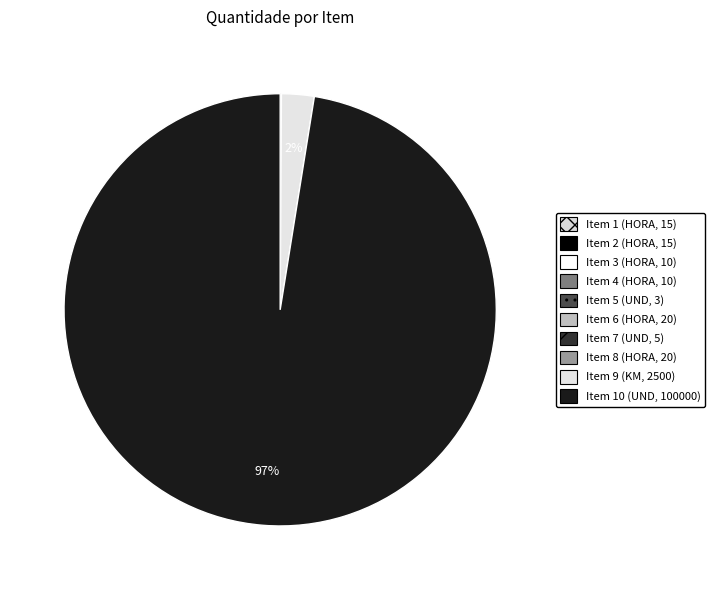

Is it true that Item 8 (HORA, 20) is 0% of the pie?

True